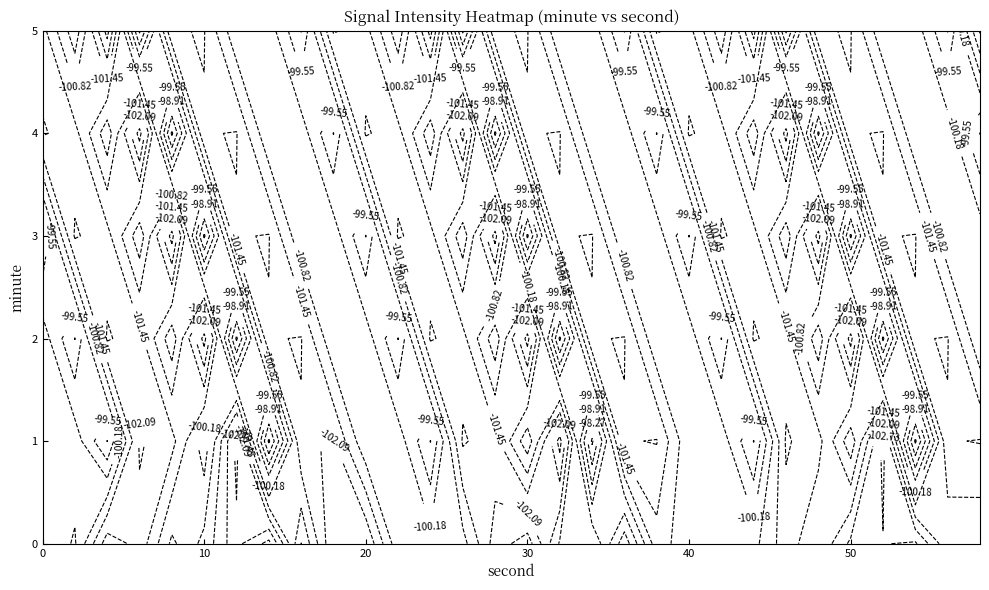

What is the maximum value shown in the chart?

-97.5